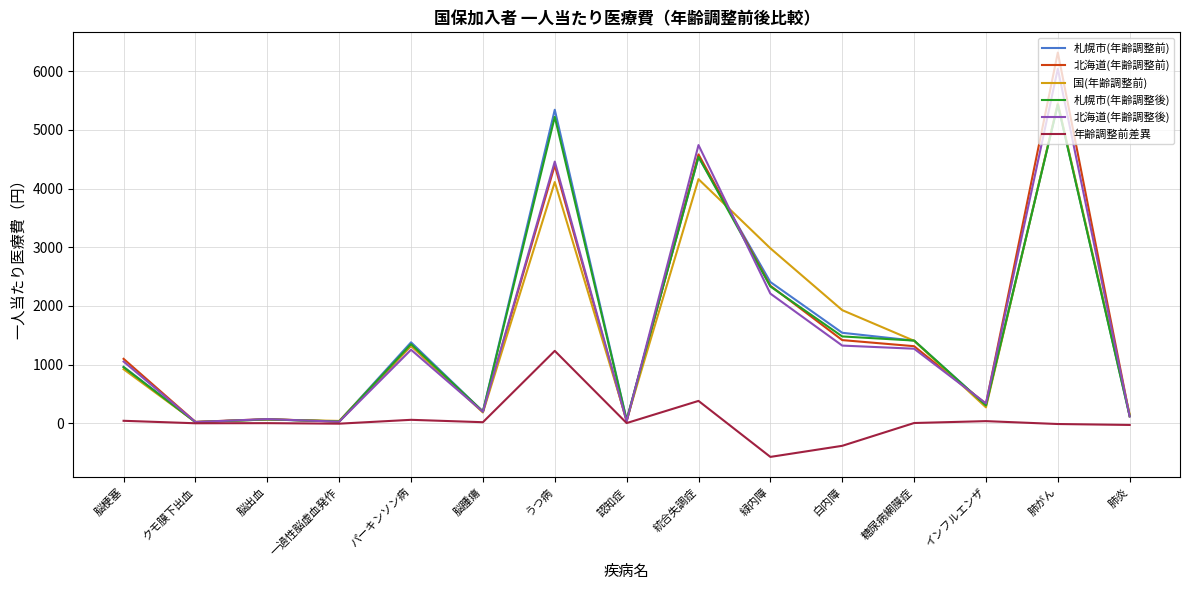

What is the approximate value of 北海道(年齢調整前) at 緑内障?

2343.4